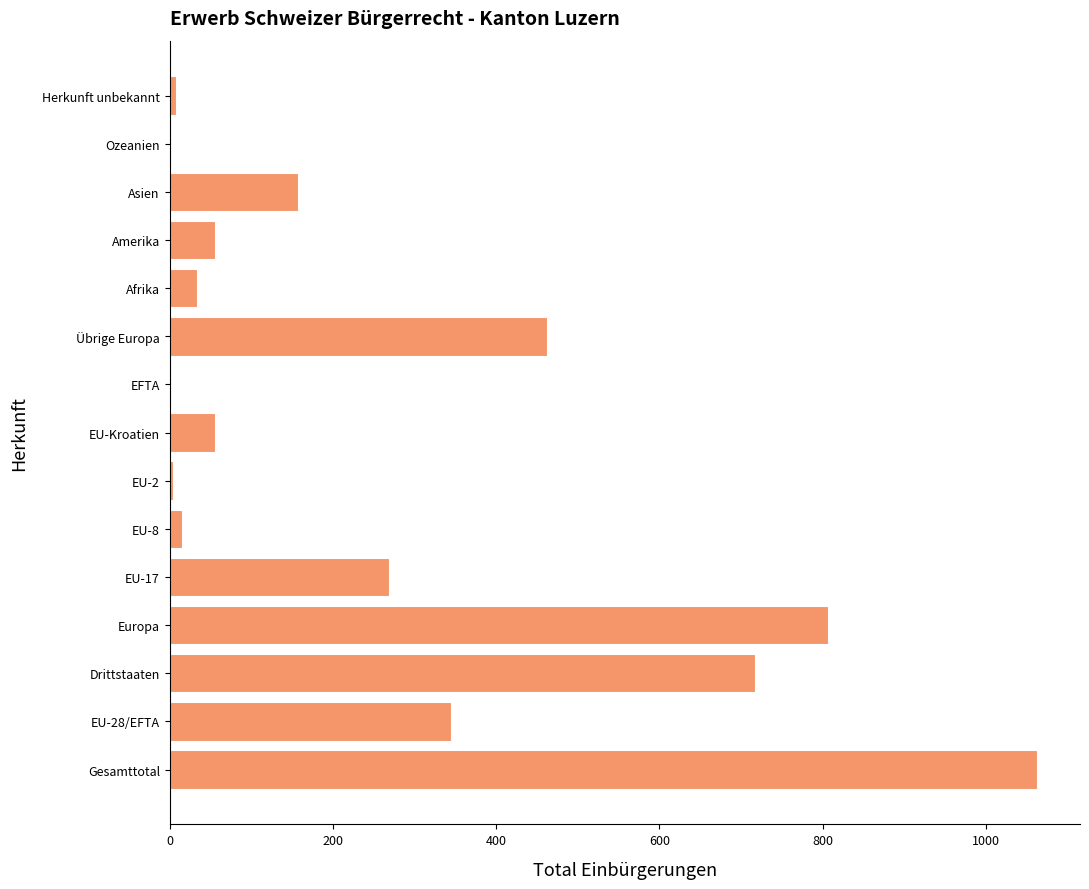

What is the sum of all values?

3993